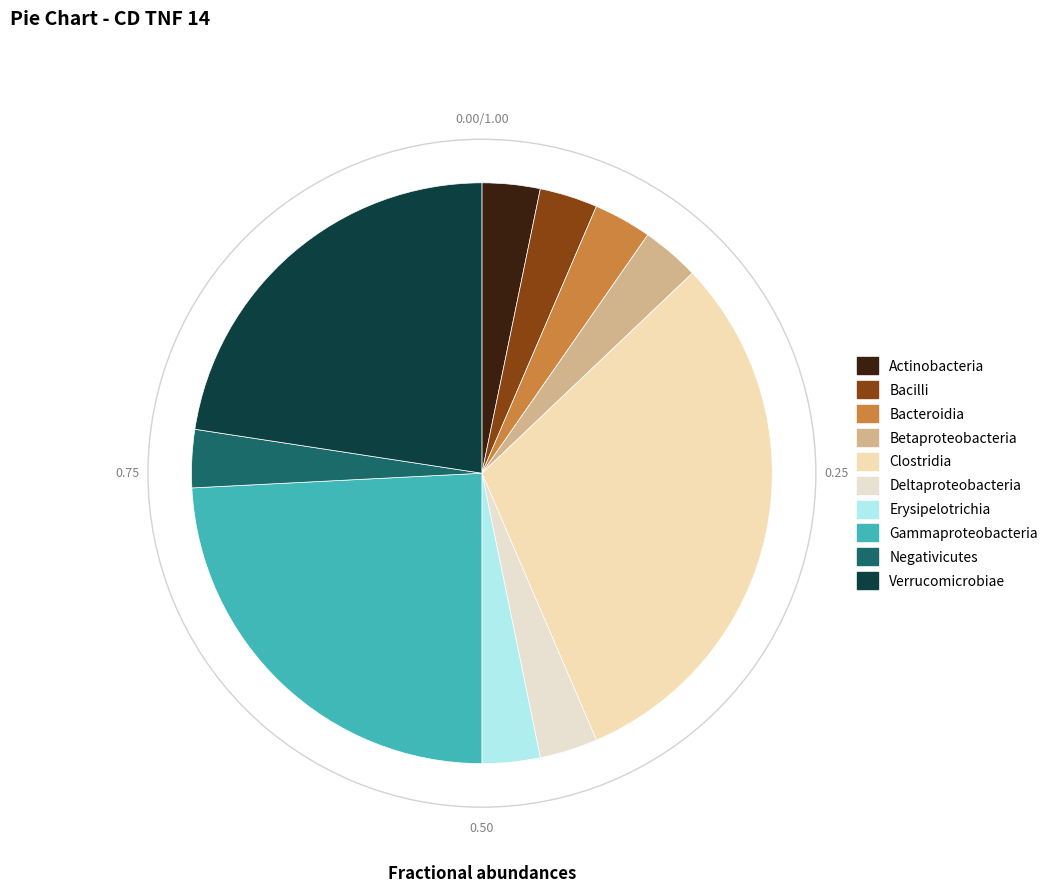

Does any single category account for the majority?

No